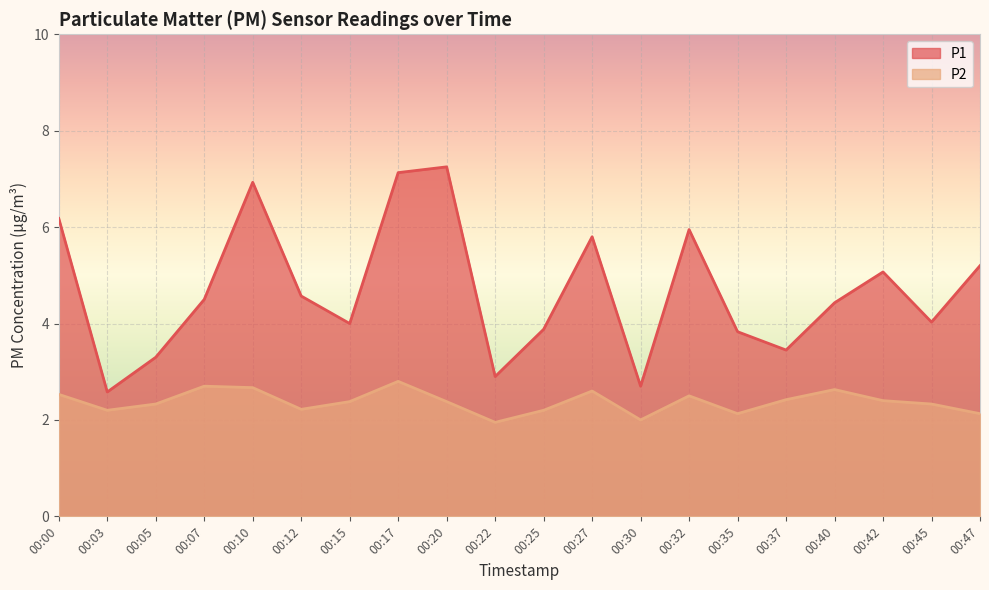

What is the difference between the second highest and second lowest values in the P1 line series?

4.4